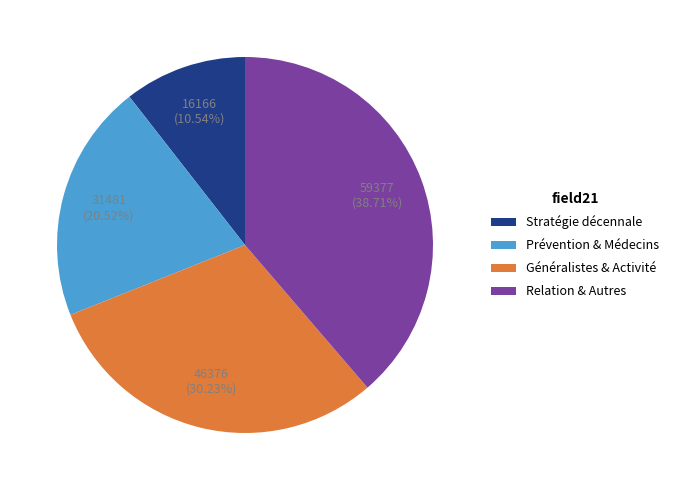

Is there any slice that represents more than half of the pie?

No